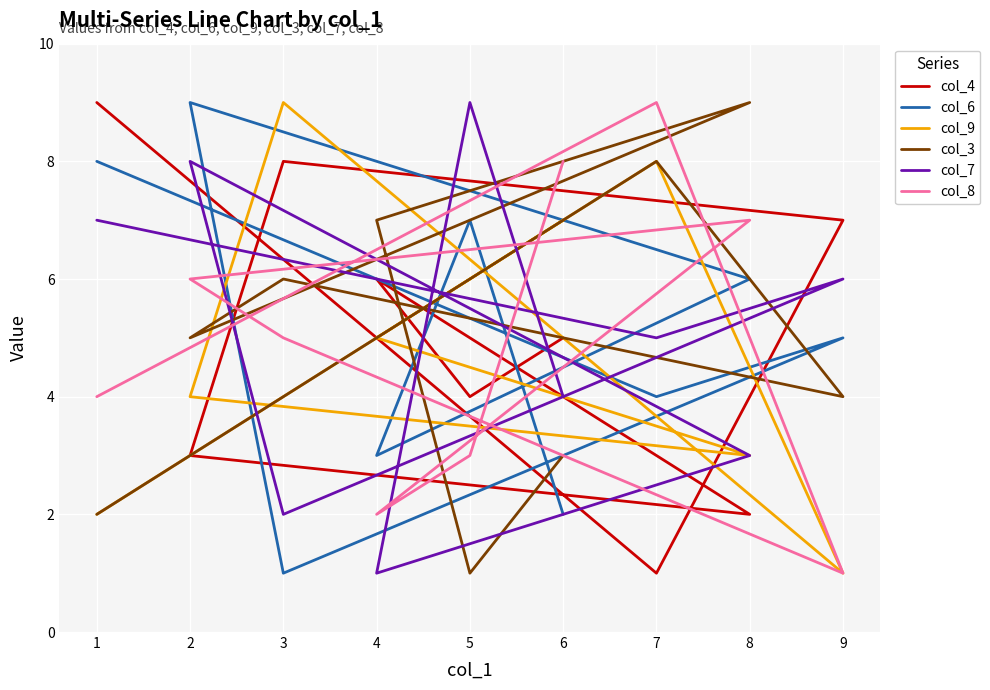

How many data points in col_8 are less than 5?

4